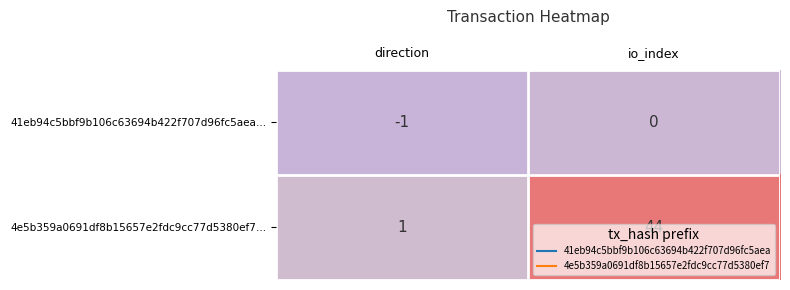

The 4e5b359a0691df8b15657e2fdc9cc77d5380ef7… series shows 1 at direction. True or false?

True